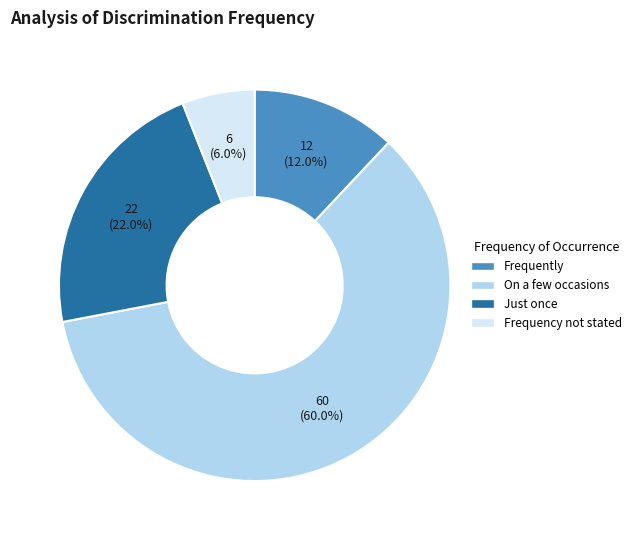

To the nearest percent, what percentage of the pie is On a few occasions?

60%